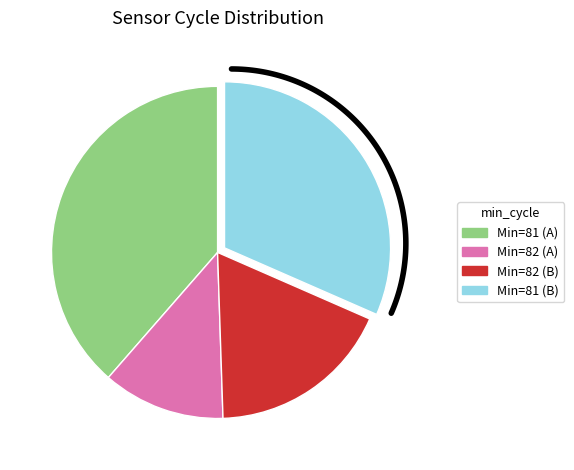

What is the smallest slice in the pie chart?

82